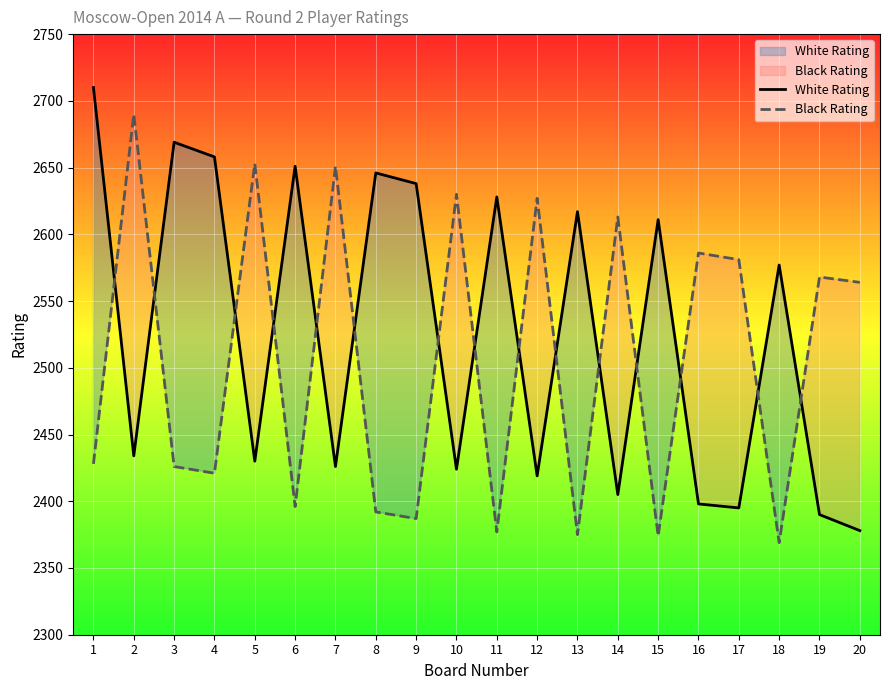

Between 11 and 19, which series saw the biggest shift?

White Rating